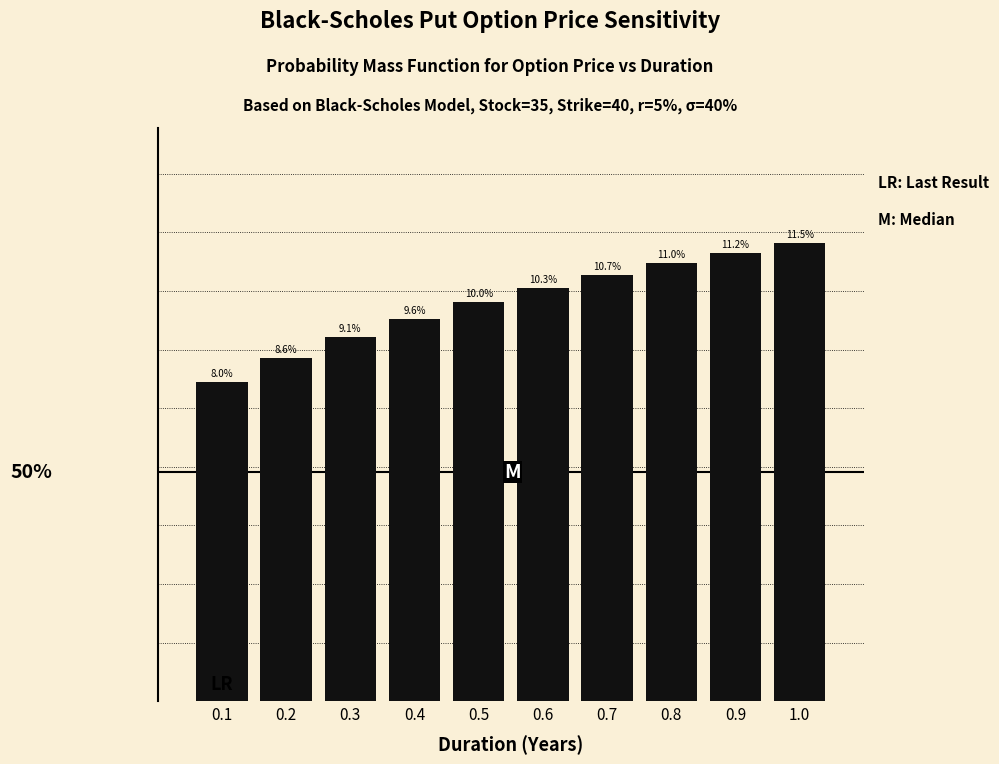

Are the bars horizontal?

No